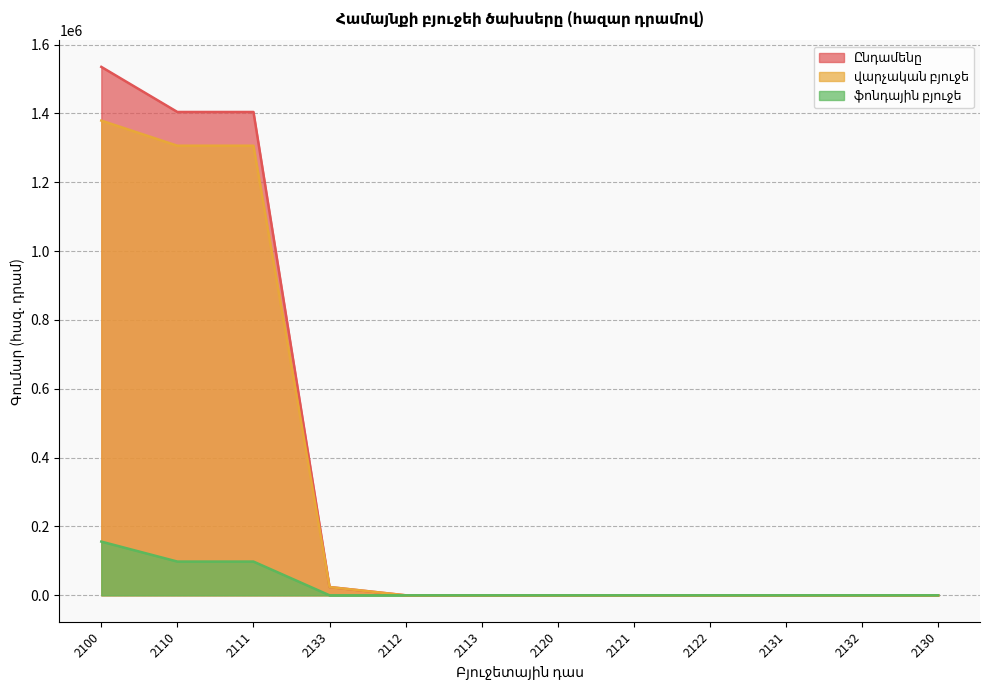

True or false: Ընդամենը and ֆոնդային բյուջե intersect in this chart.

False